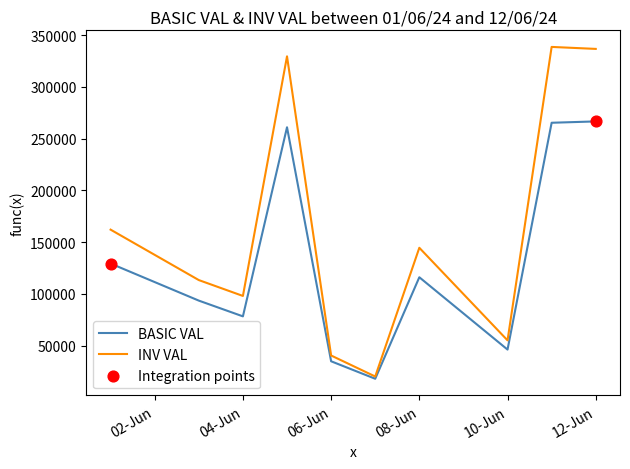

Which series has the largest total across all categories?

INV VAL